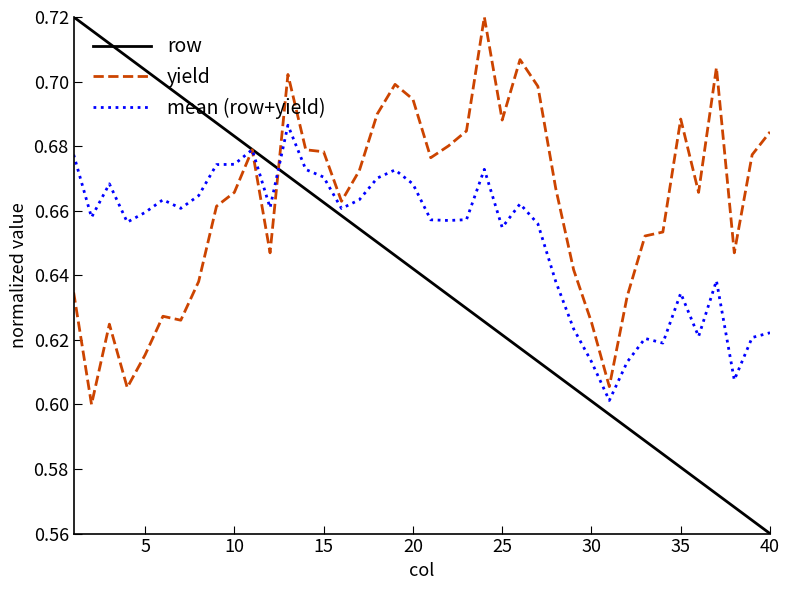

List the series in order of their overall mean, highest first.

yield, mean (row+yield), row